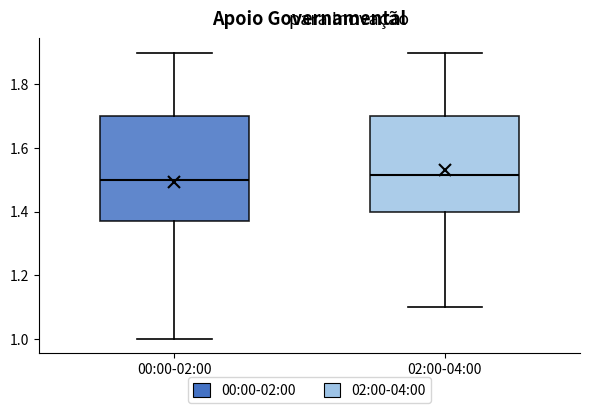

Reading left to right, transcribe this box plot: for each box, give where its median line is, the range the box spans, and where its two whiskers end, as read against the y-axis. The values are not printed on the chart, so give them approximately, as read against the axis.

00:00-02:00: median 1.50, box 1.38 to 1.70, whiskers 1.00 to 1.90
02:00-04:00: median 1.52, box 1.40 to 1.70, whiskers 1.10 to 1.90